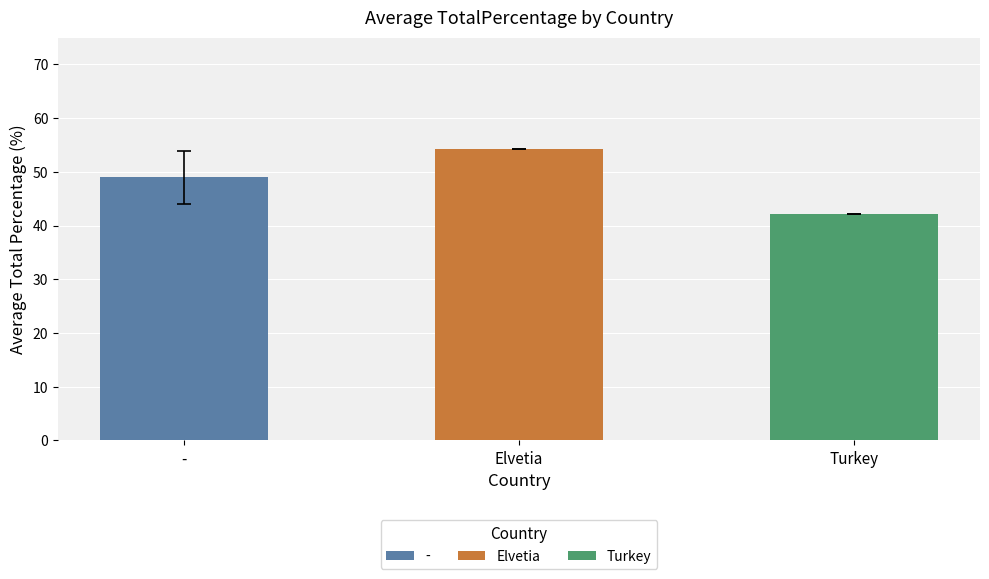

How many data points are less than 48?

1